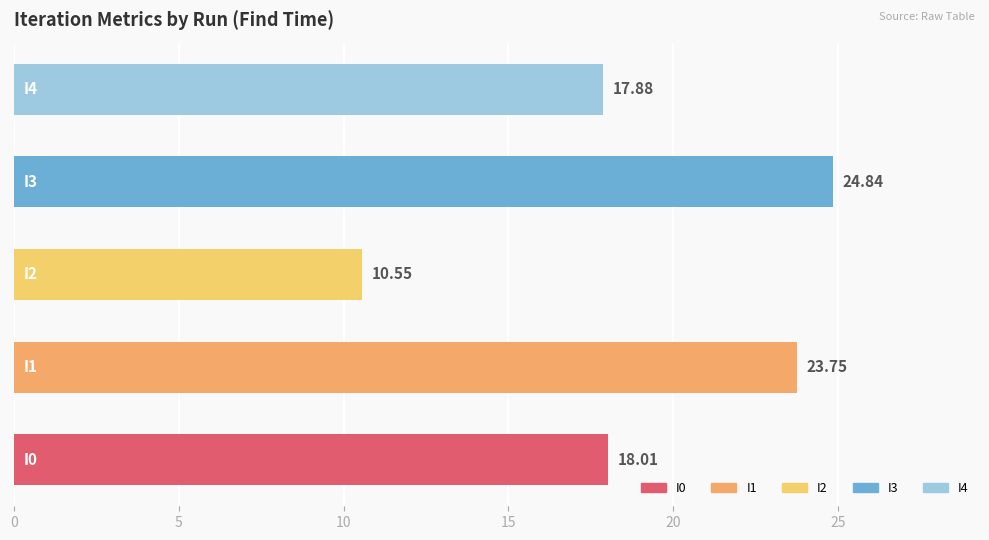

What is the average value?

19.0